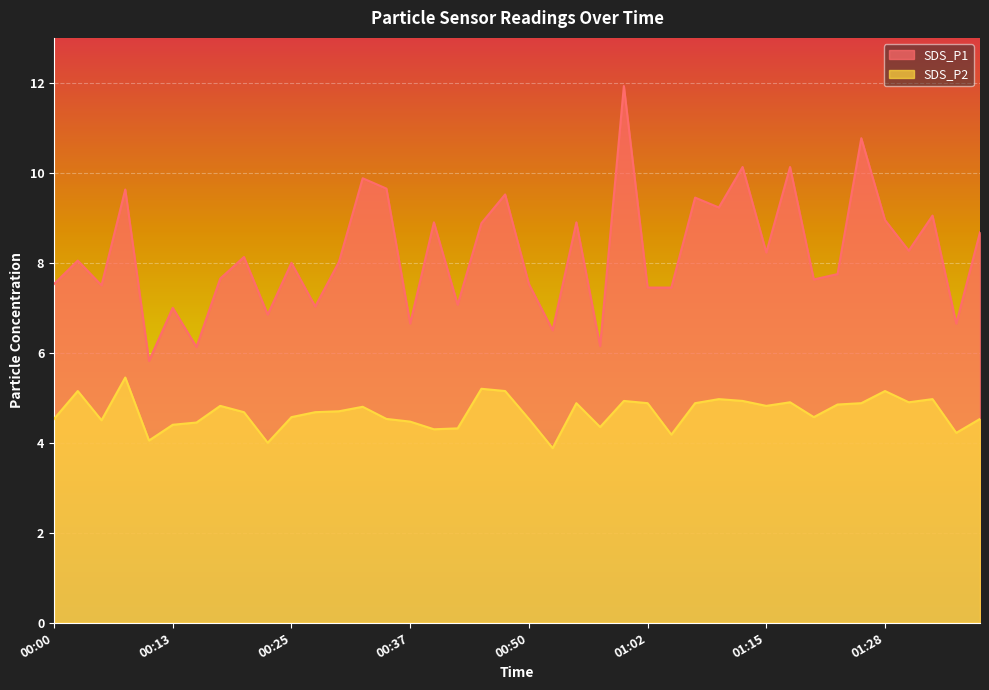

What is the value of the SDS_P2 point at the 9th from the left?

4.7